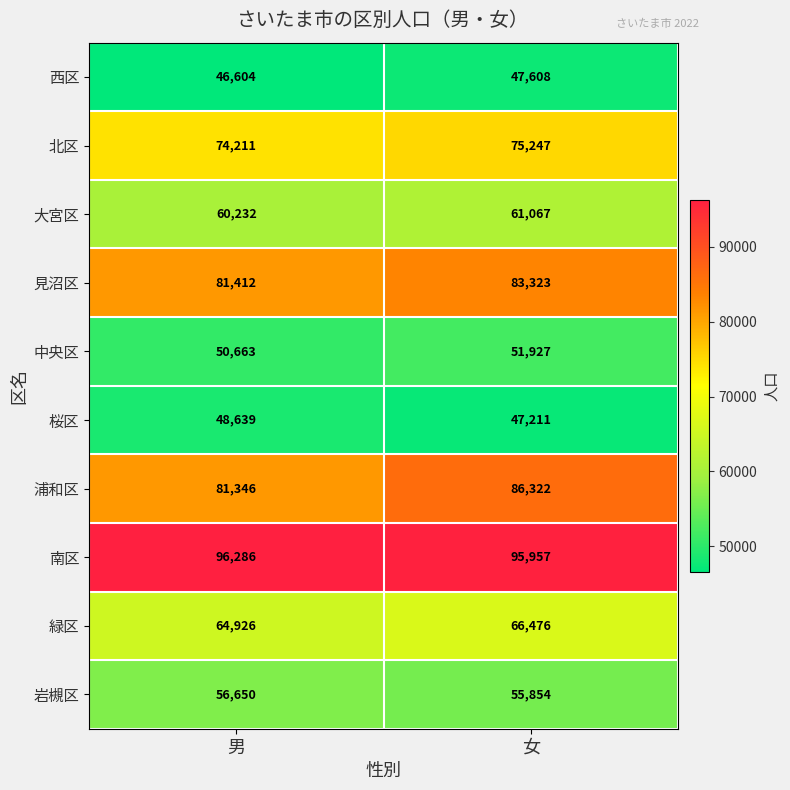

Which series has the widest spread of values?

浦和区